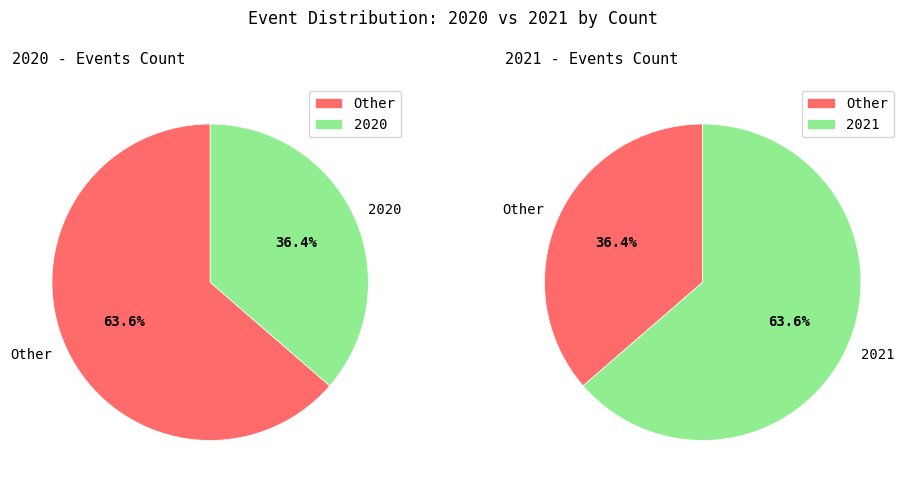

Rank the categories by value from highest to lowest.

2021, 2020